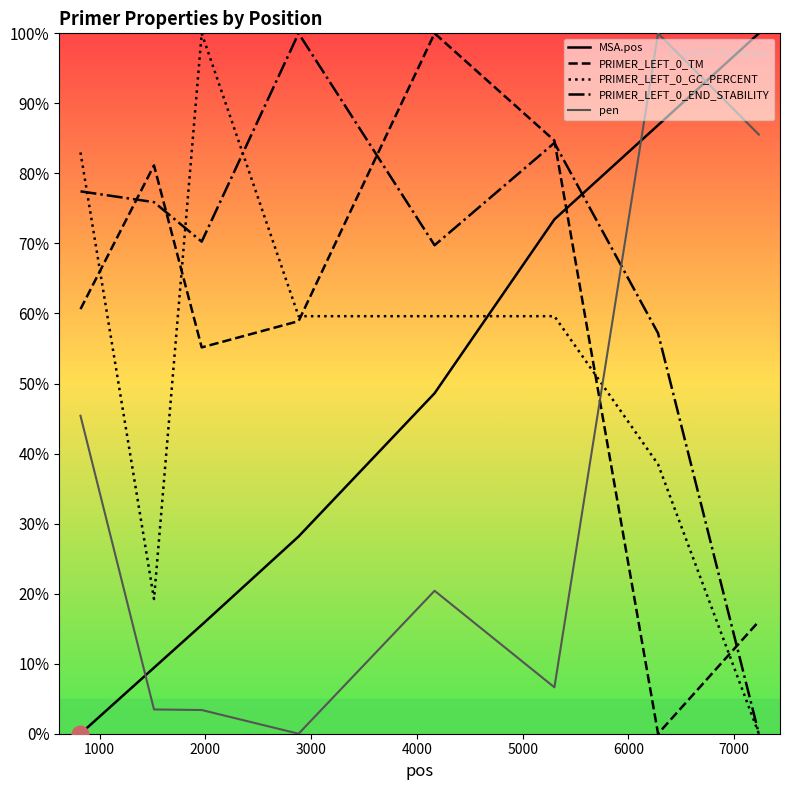

True or false: MSA.pos and PRIMER_LEFT_0_TM intersect in this chart.

True